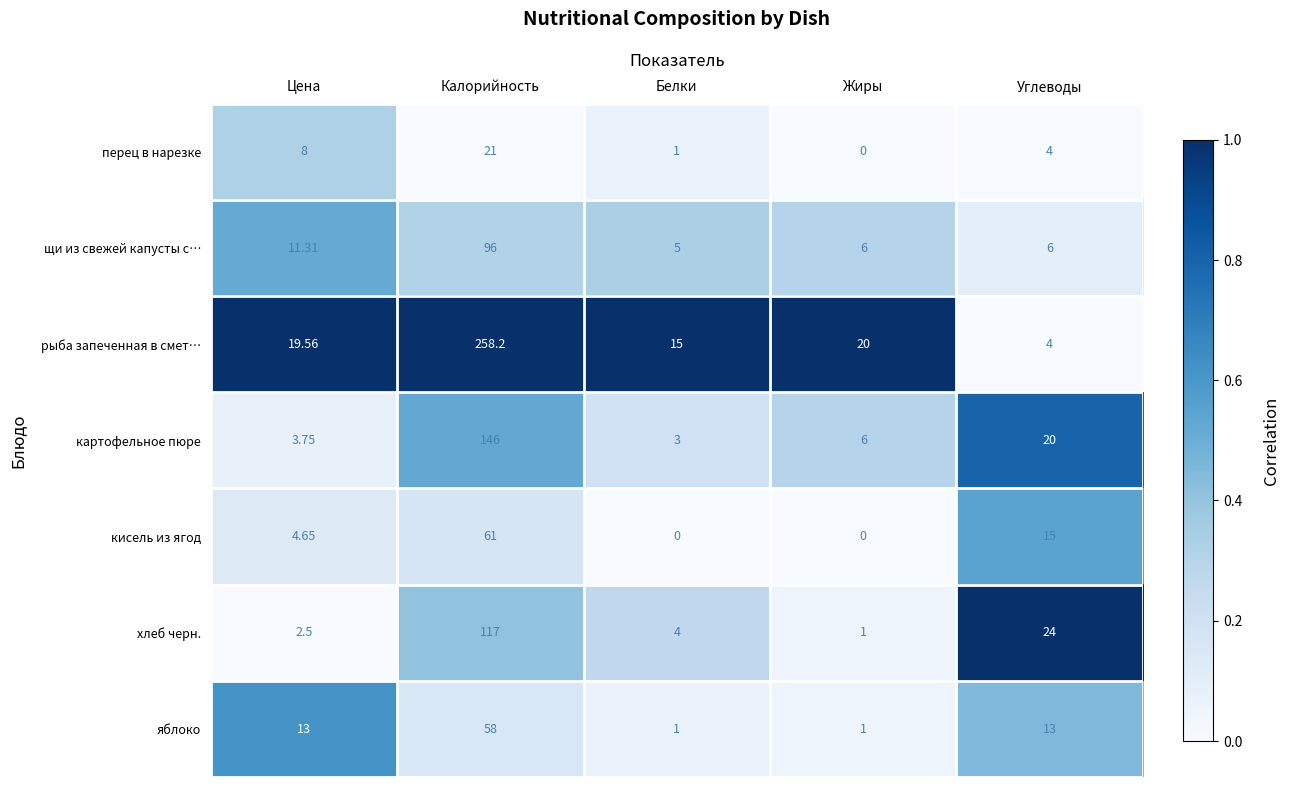

How many series are shown in this chart?

7